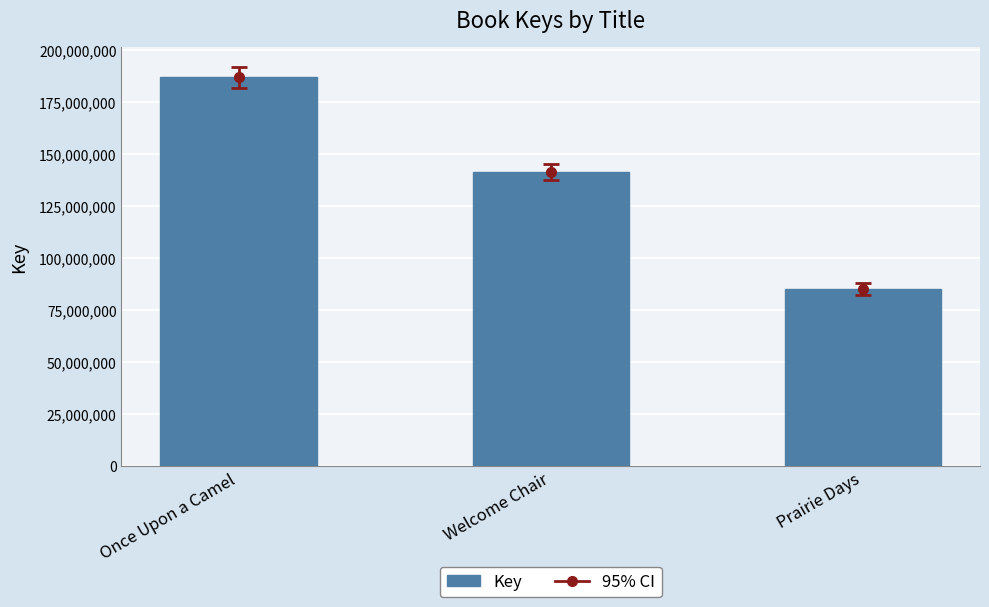

What value does the data have at Once Upon a Camel, to the nearest 10?

187003420